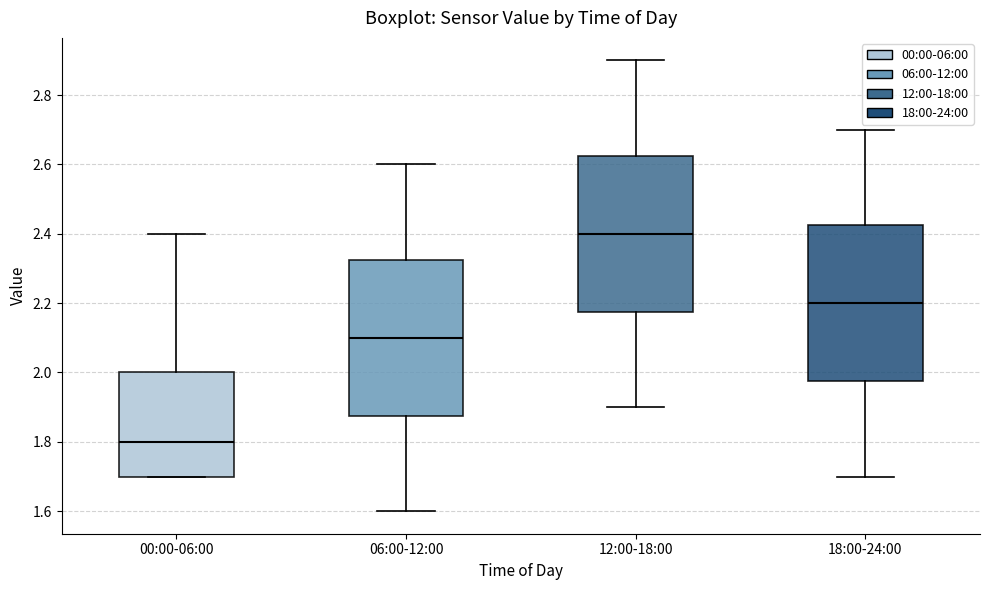

Which box's median line is the lowest?

00:00-06:00